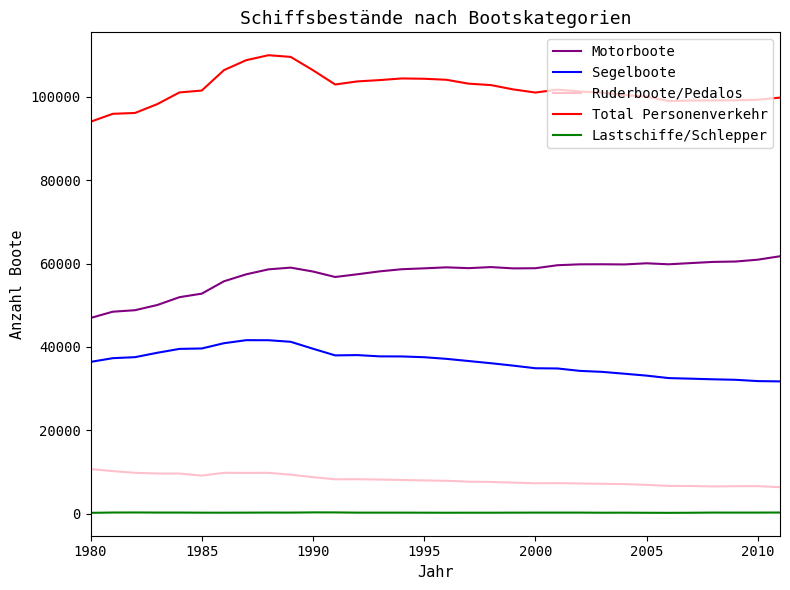

What is the minimum value for Motorboote?

46941